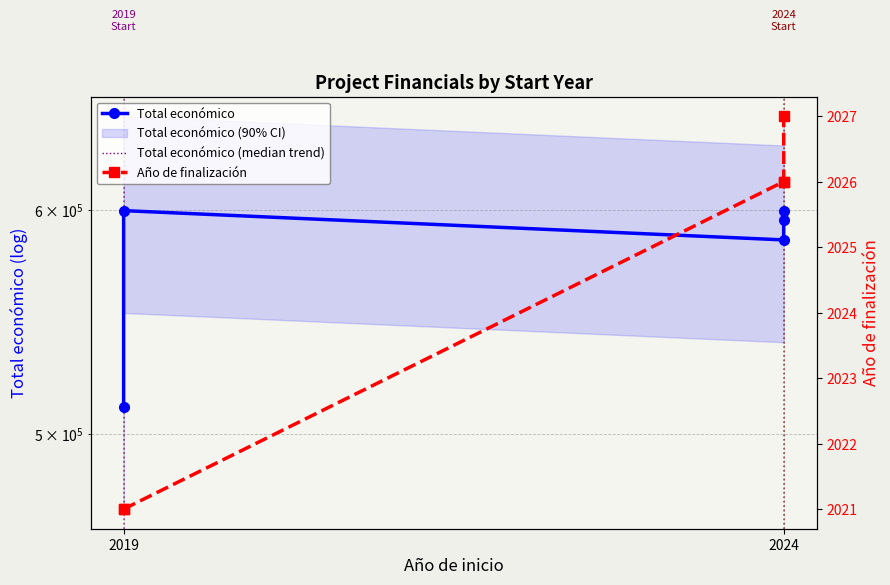

What is the average value of the Total económico (median trend) series?

578109